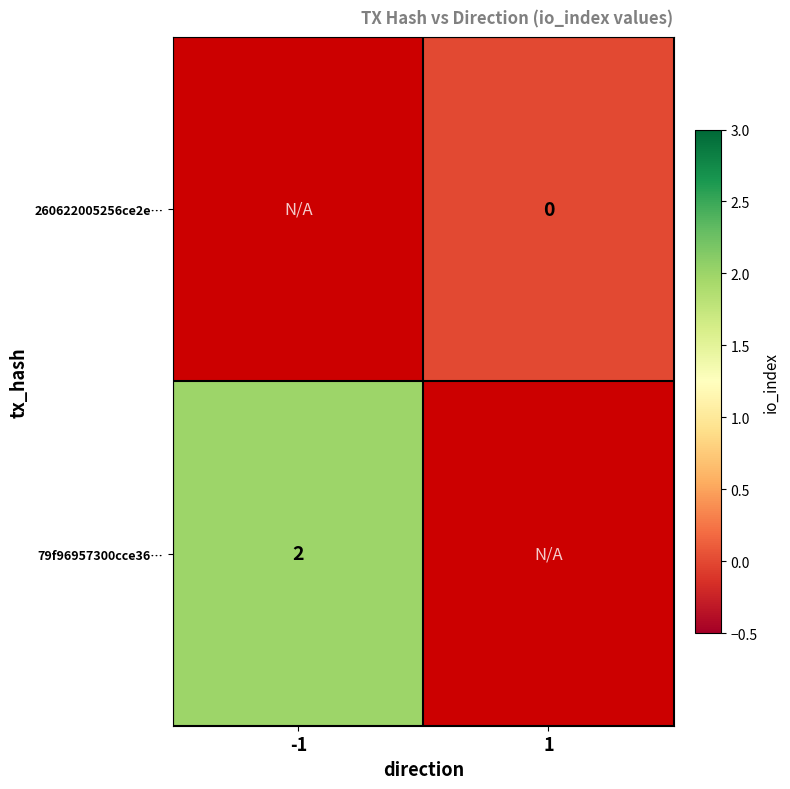

Count the number of data series in this chart.

2